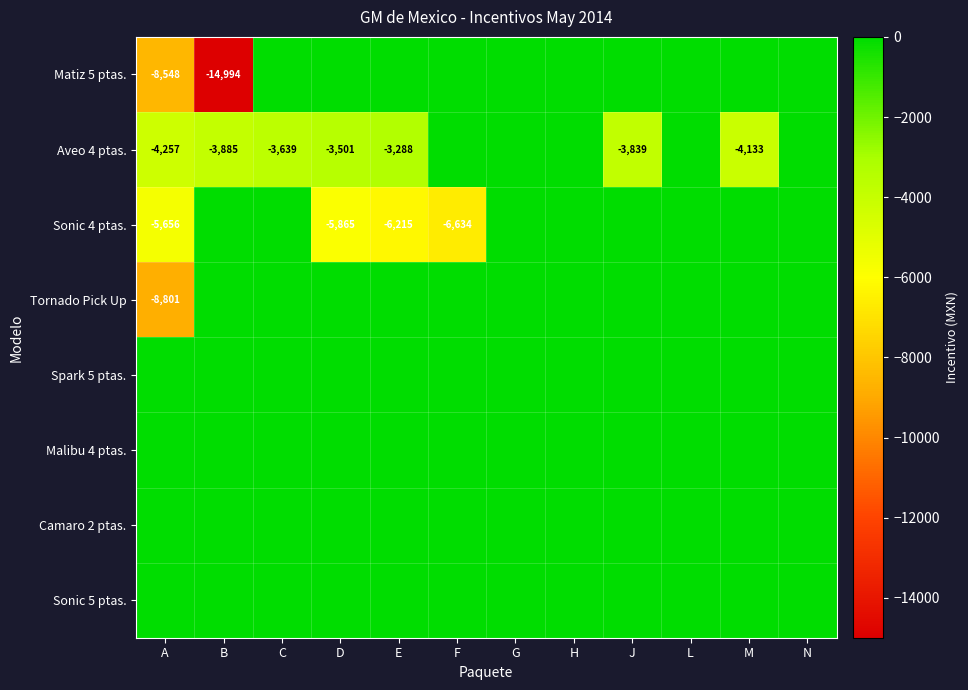

What is the total value across all series at D?

-9366